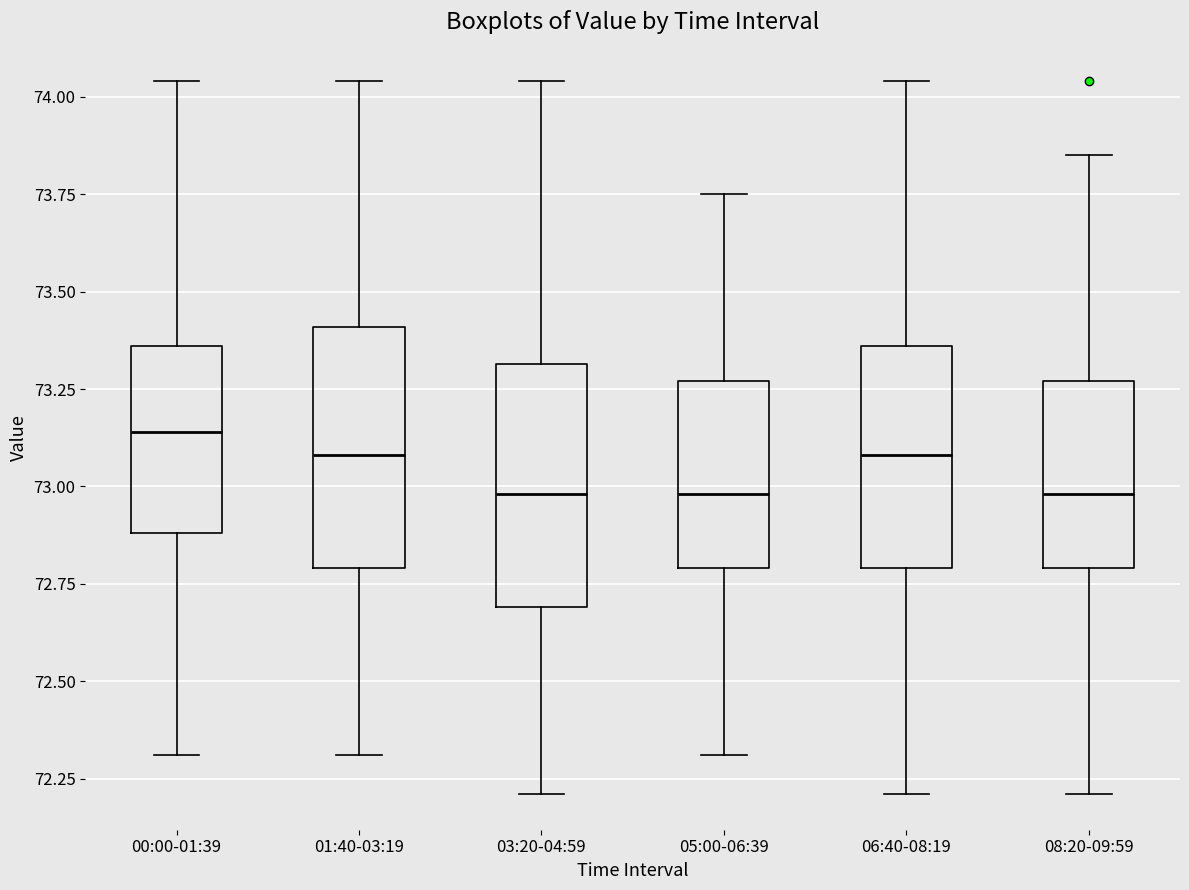

Reading left to right, transcribe this box plot: for each box, give where its median line is, the range the box spans, and where its two whiskers end, as read against the y-axis. The values are not printed on the chart, so give them approximately, as read against the axis.

00:00-01:39: median 73.15, box 72.90 to 73.35, whiskers 72.30 to 74.05
01:40-03:19: median 73.10, box 72.80 to 73.40, whiskers 72.30 to 74.05
03:20-04:59: median 73.00, box 72.70 to 73.30, whiskers 72.20 to 74.05
05:00-06:39: median 73.00, box 72.80 to 73.25, whiskers 72.30 to 73.75
06:40-08:19: median 73.10, box 72.80 to 73.35, whiskers 72.20 to 74.05
08:20-09:59: median 73.00, box 72.80 to 73.25, whiskers 72.20 to 73.85